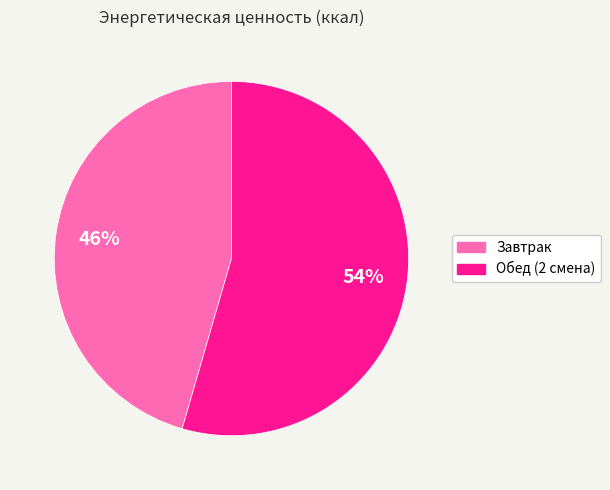

To the nearest percent, what is the average slice percentage?

50%